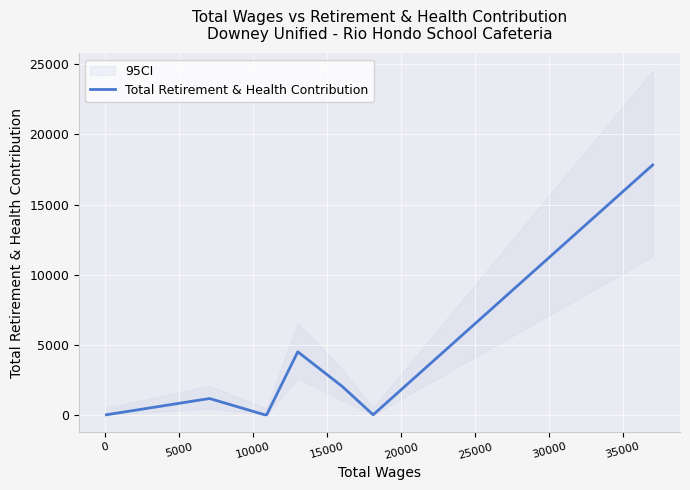

What is the maximum value shown in the chart?

17823